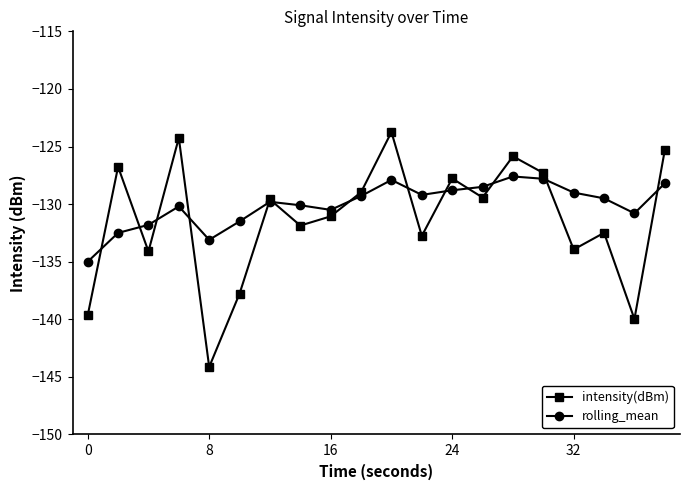

What is the difference between the maximum and second lowest values in the rolling_mean series?

5.5